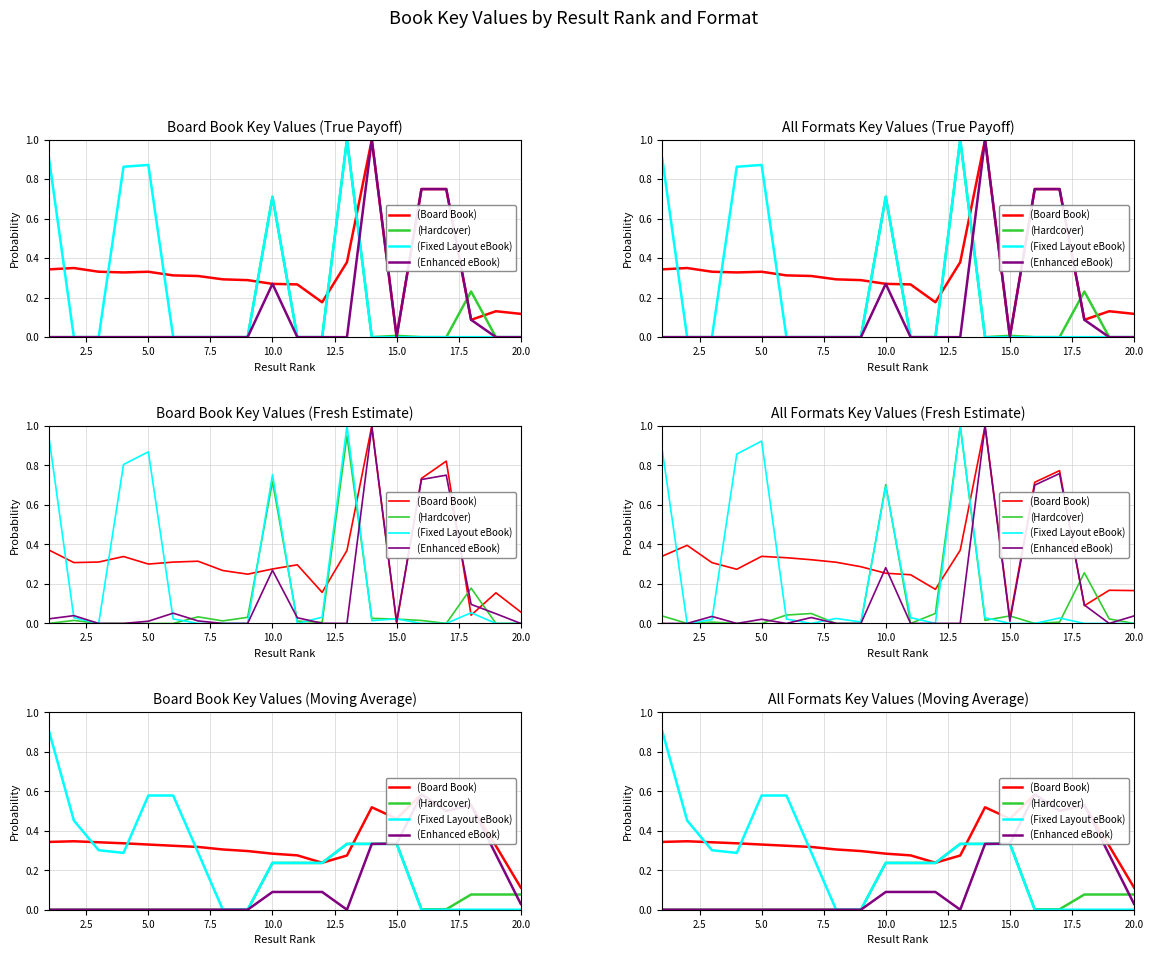

At 7.5, list the series in order from largest to smallest.

(Board Book), (Fixed Layout eBook), (Hardcover), (Enhanced eBook)